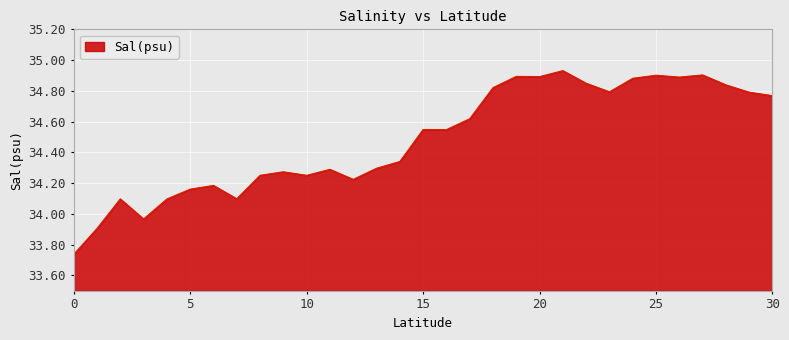

How many values exceed 34?

28